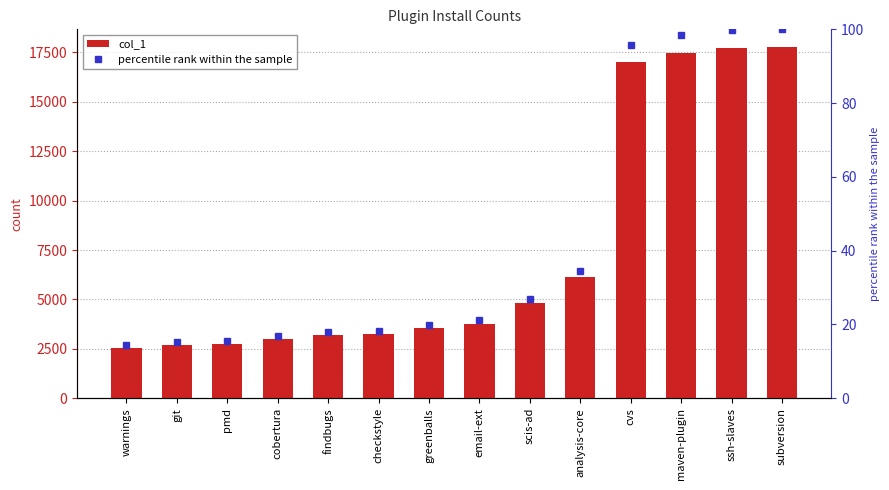

Are the bars grouped side by side (vs. stacked)?

Yes